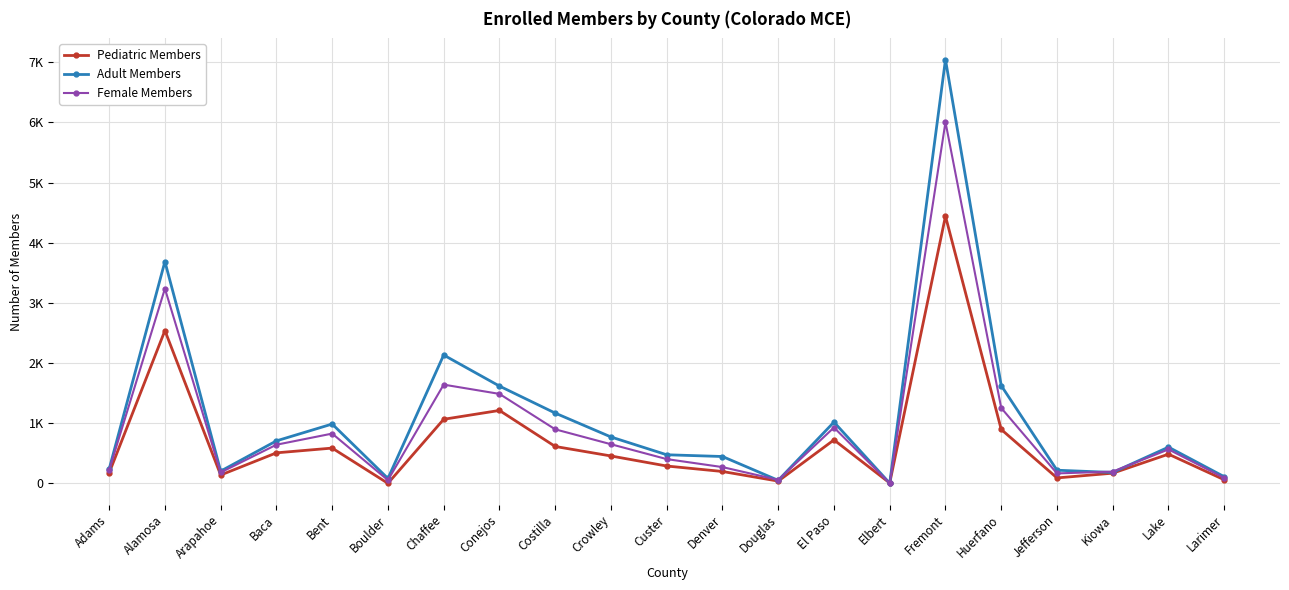

What is the spread (max minus min) of values at Arapahoe?

65